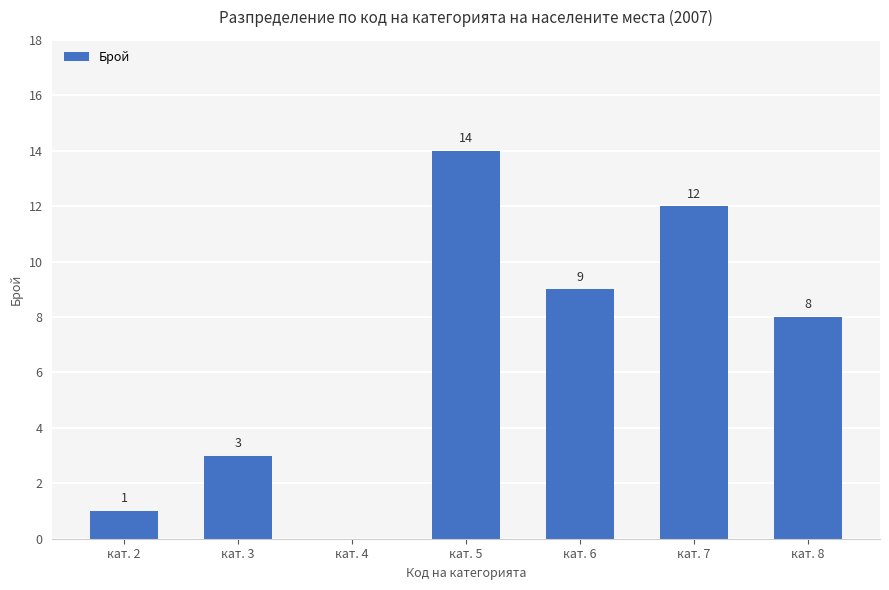

Read the value at кат. 6, to the nearest 10.

10